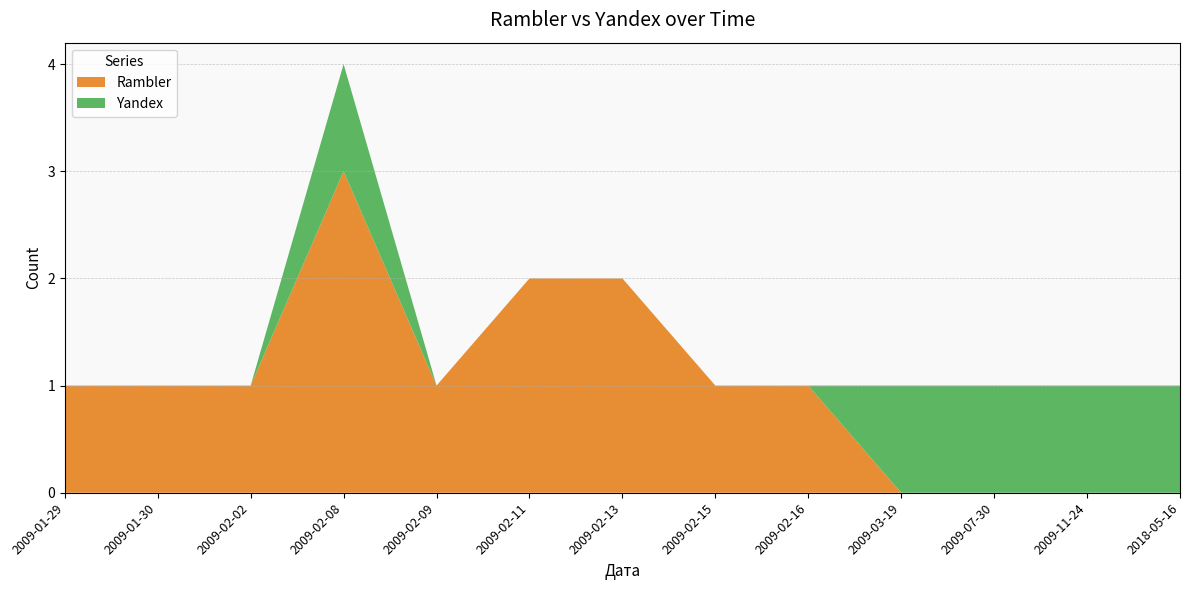

Reading right to left, list all the values displayed in this chart.

Rambler: 0	0	0	0	1	1	2	2	1	3	1	1	1
Yandex: 1	1	1	1	0	0	0	0	0	1	0	0	0